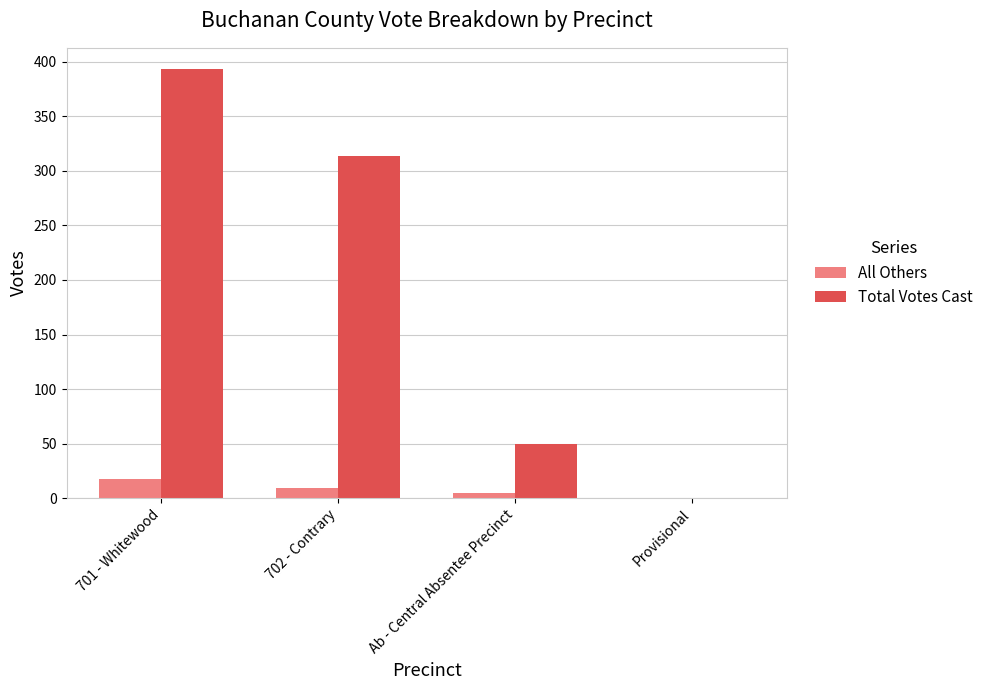

Which series changed the most between 702 - Contrary and Ab - Central Absentee Precinct?

Total Votes Cast